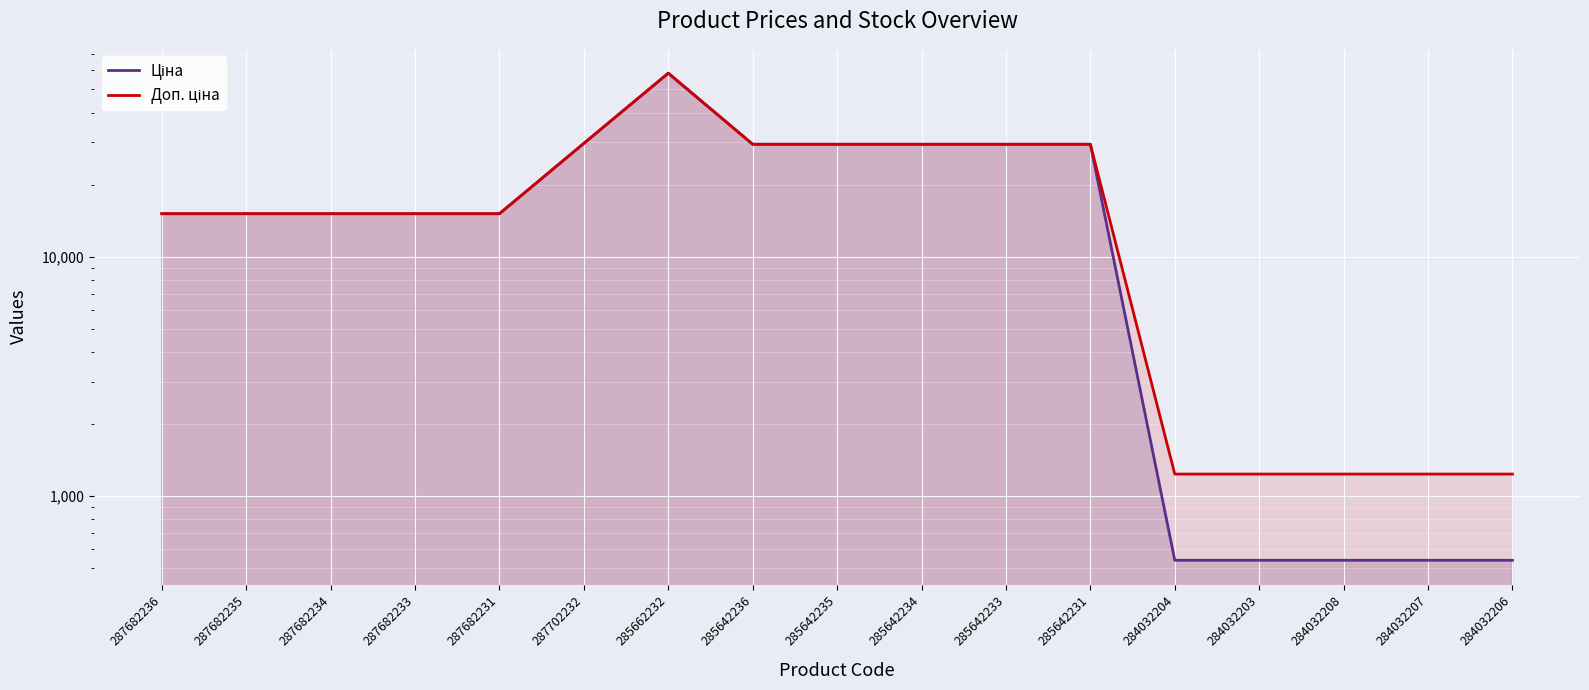

What is the maximum value shown in the chart?

58426.5